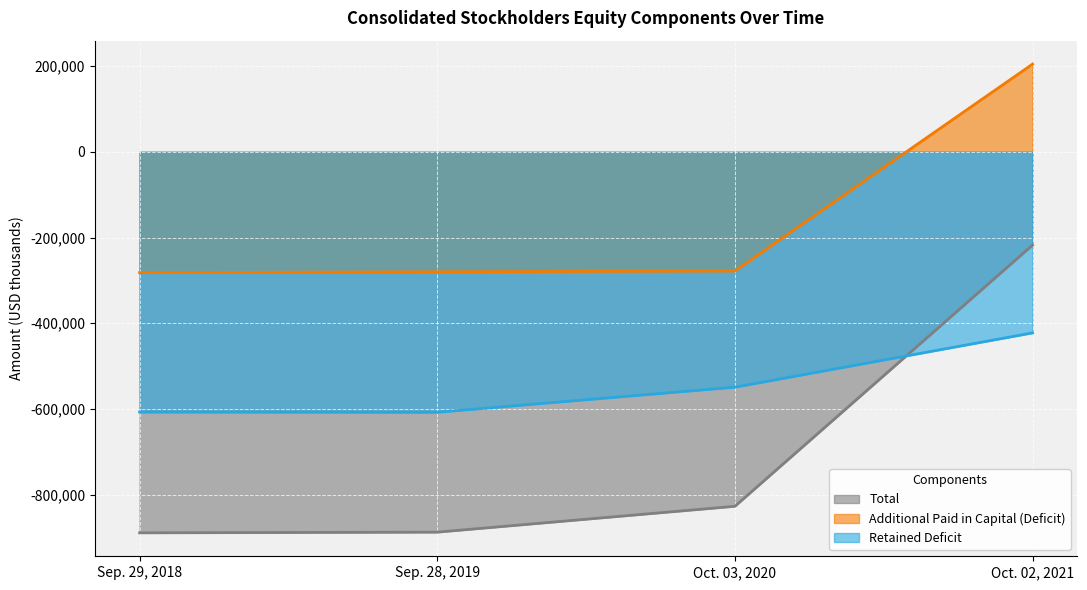

How many lines are shown in the chart?

3